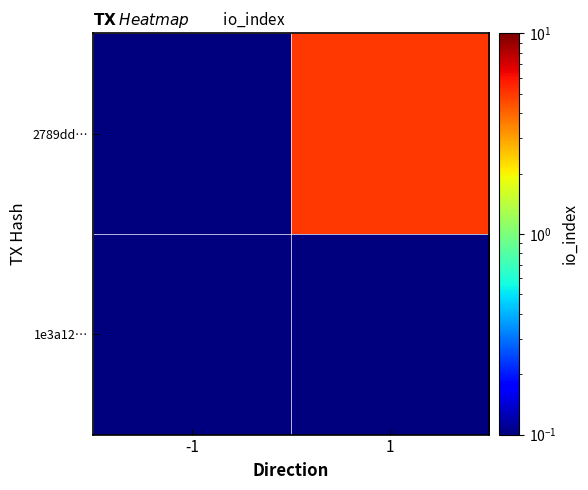

List the series in order of their peak value, highest first.

2789dd…, 1e3a12…